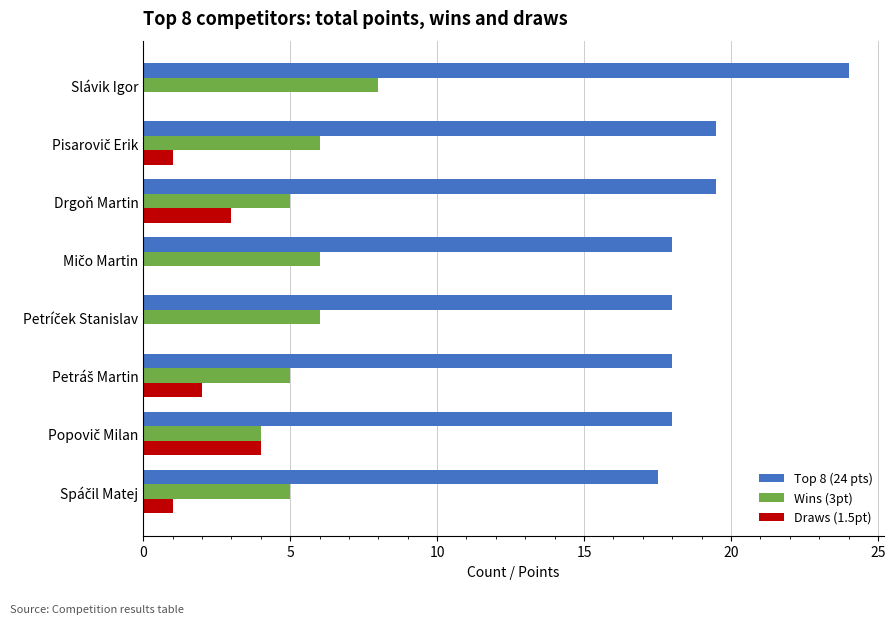

At which category is the sum across all series the highest?

Slávik Igor